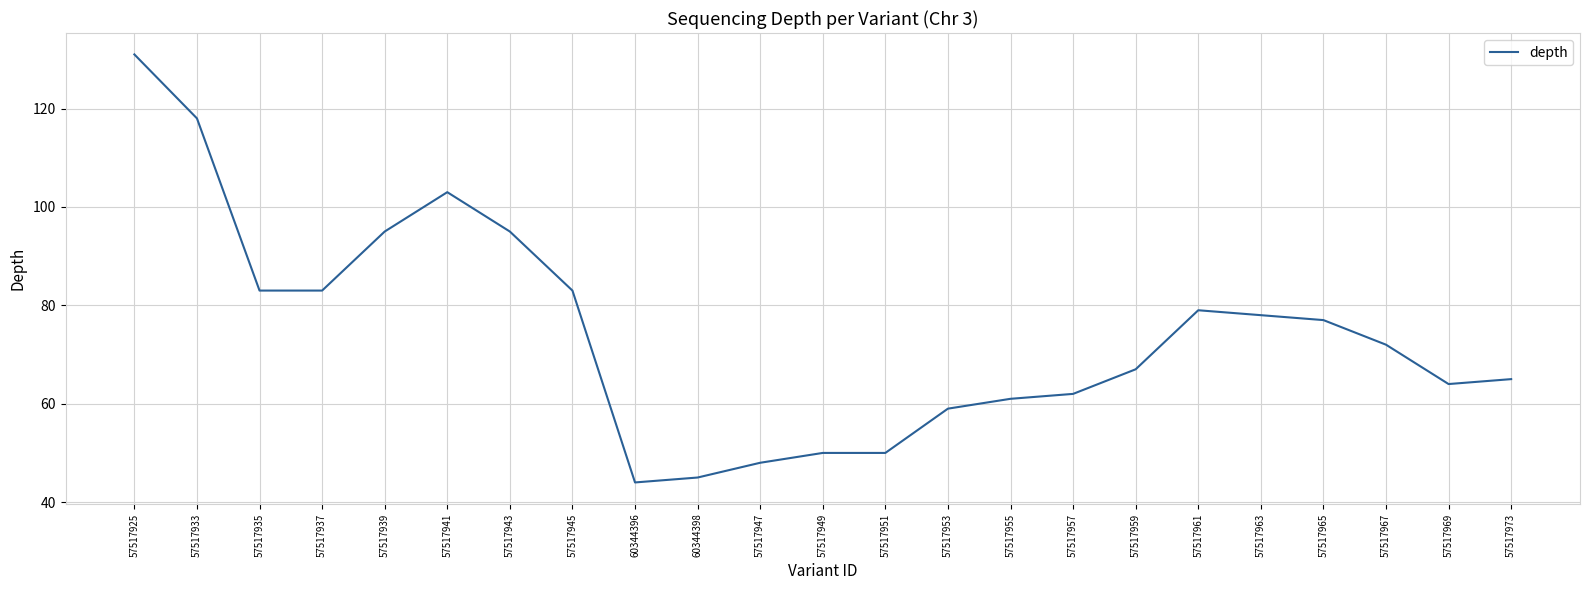

The chart shows a value of 67 at 57517959. True or false?

True